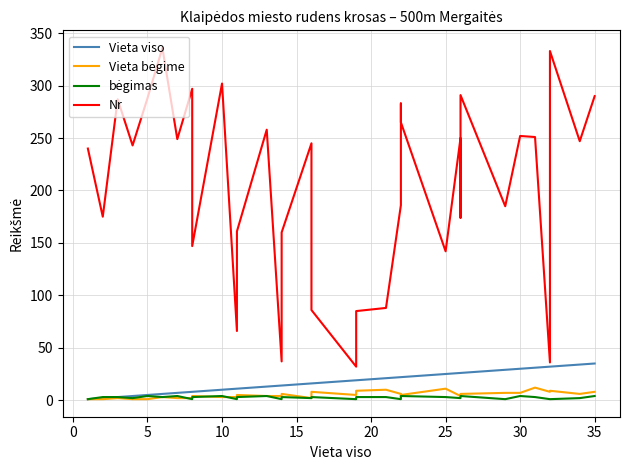

At 26, list the series in order from largest to smallest.

Nr, Vieta viso, Vieta bėgime, bėgimas